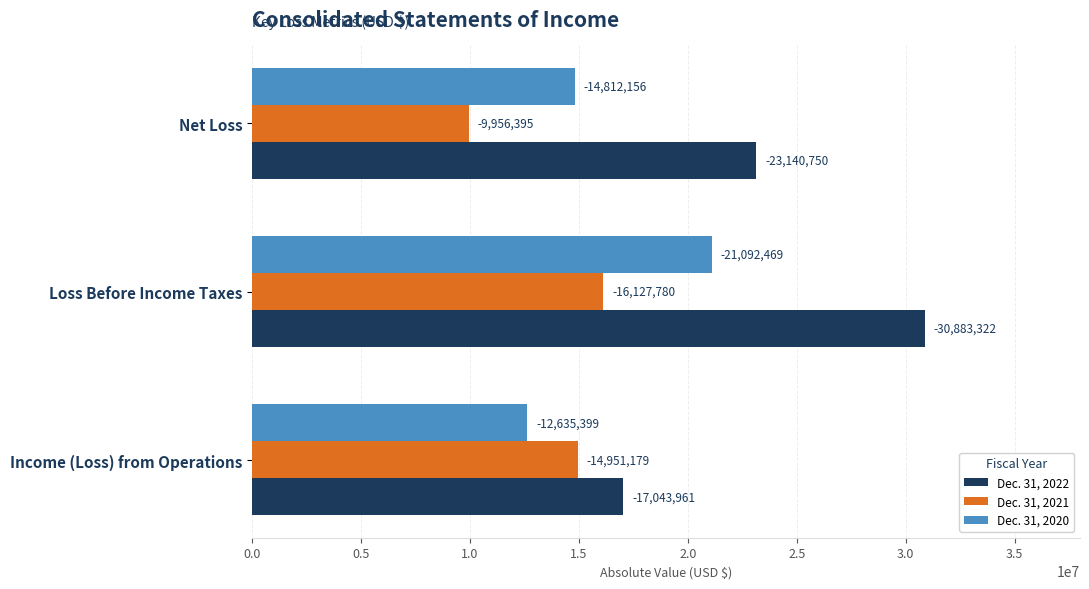

What are all the series names shown in the legend?

Dec. 31, 2022, Dec. 31, 2021, Dec. 31, 2020